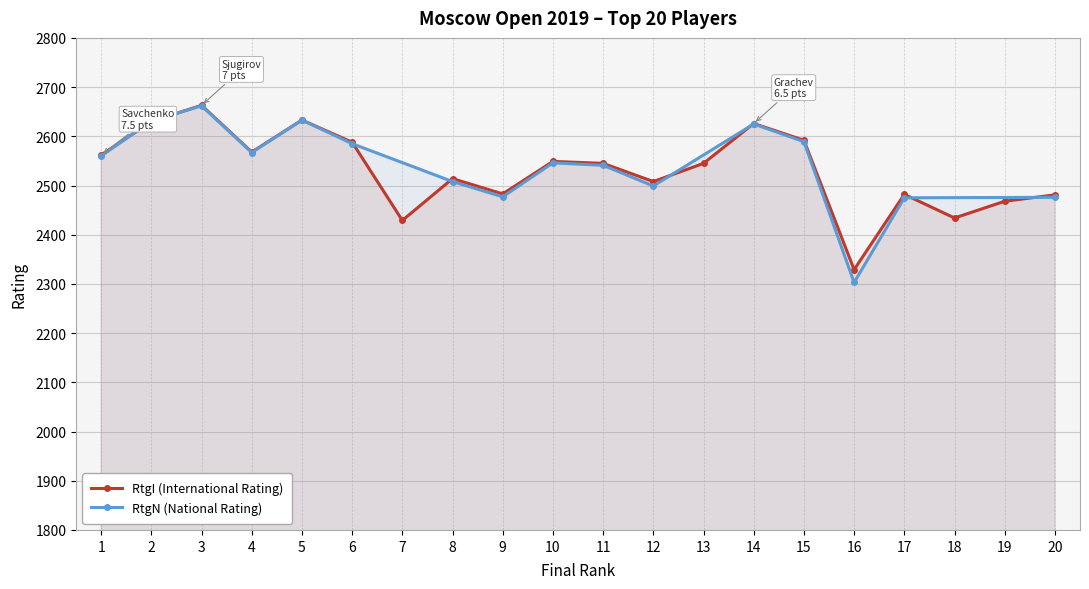

List the labels in order of value, largest first.

3, 5, 2, 14, 15, 6, 4, 1, 10, 11, 13, 8, 12, 9, 17, 20, 19, 18, 7, 16